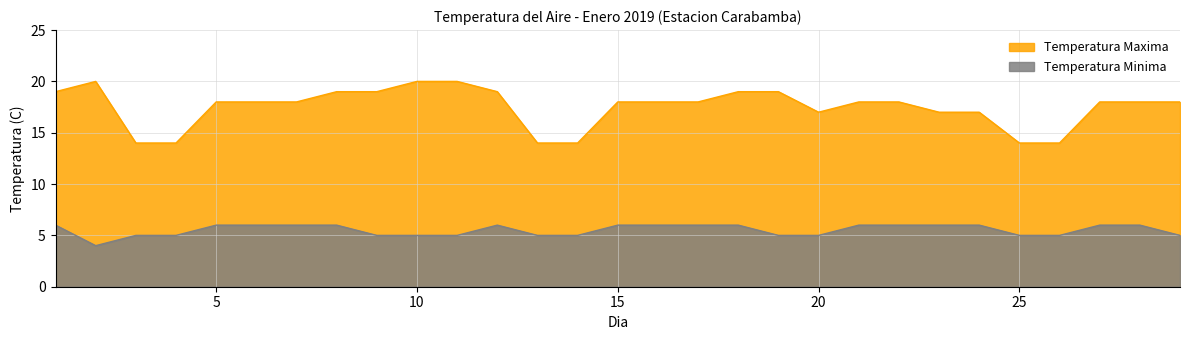

Where is Temperatura Maxima nearest to the value 17?

20